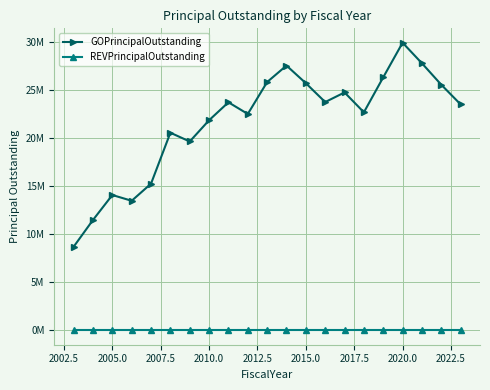

What are all the series names shown in the legend?

GOPrincipalOutstanding, REVPrincipalOutstanding